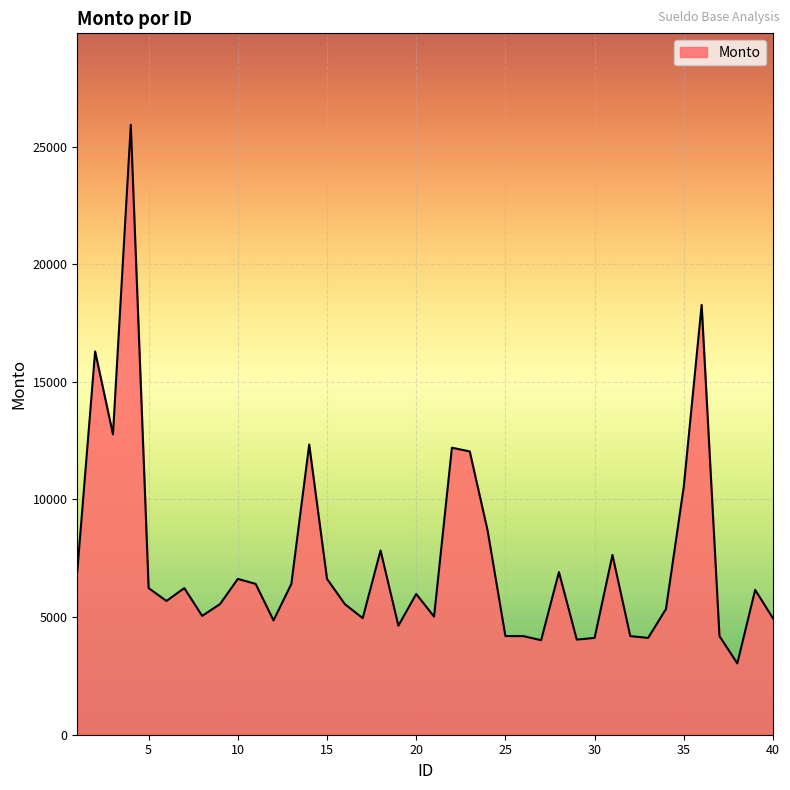

What is the minimum value shown in the chart?

3033.1